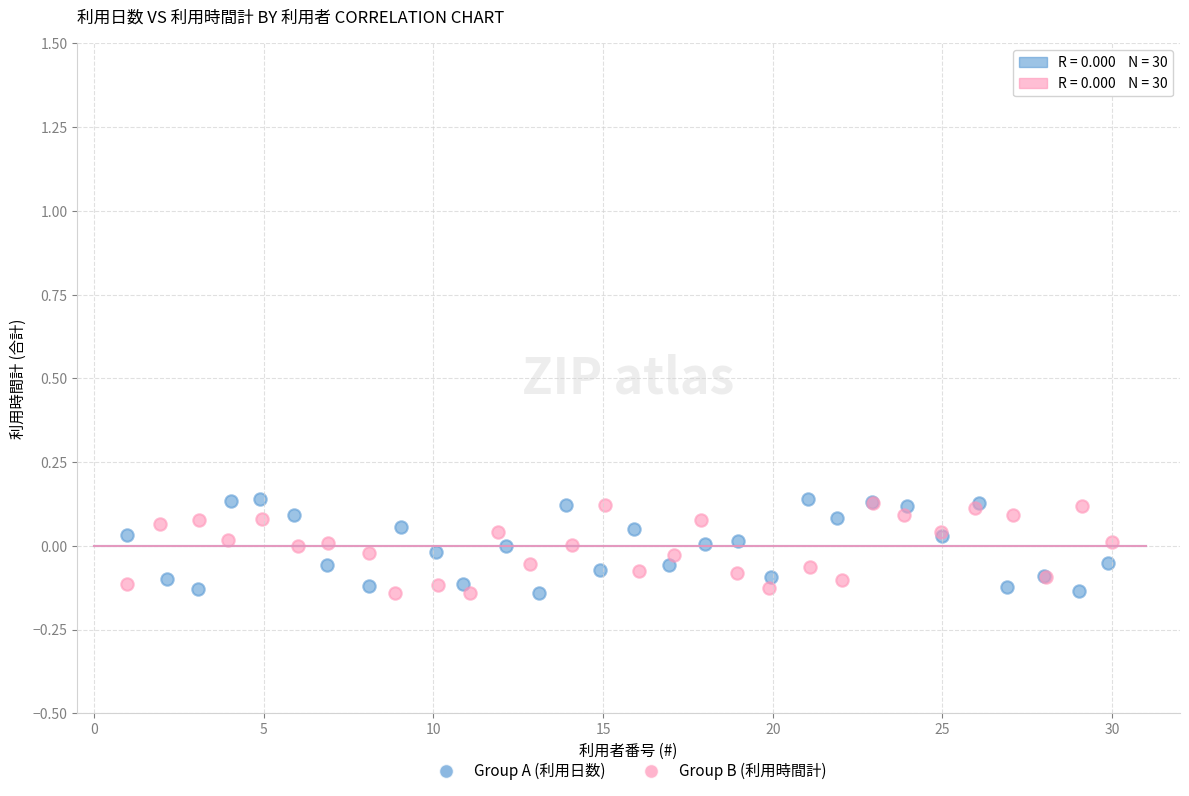

Which series has the widest spread of Y values?

Group A (利用日数)